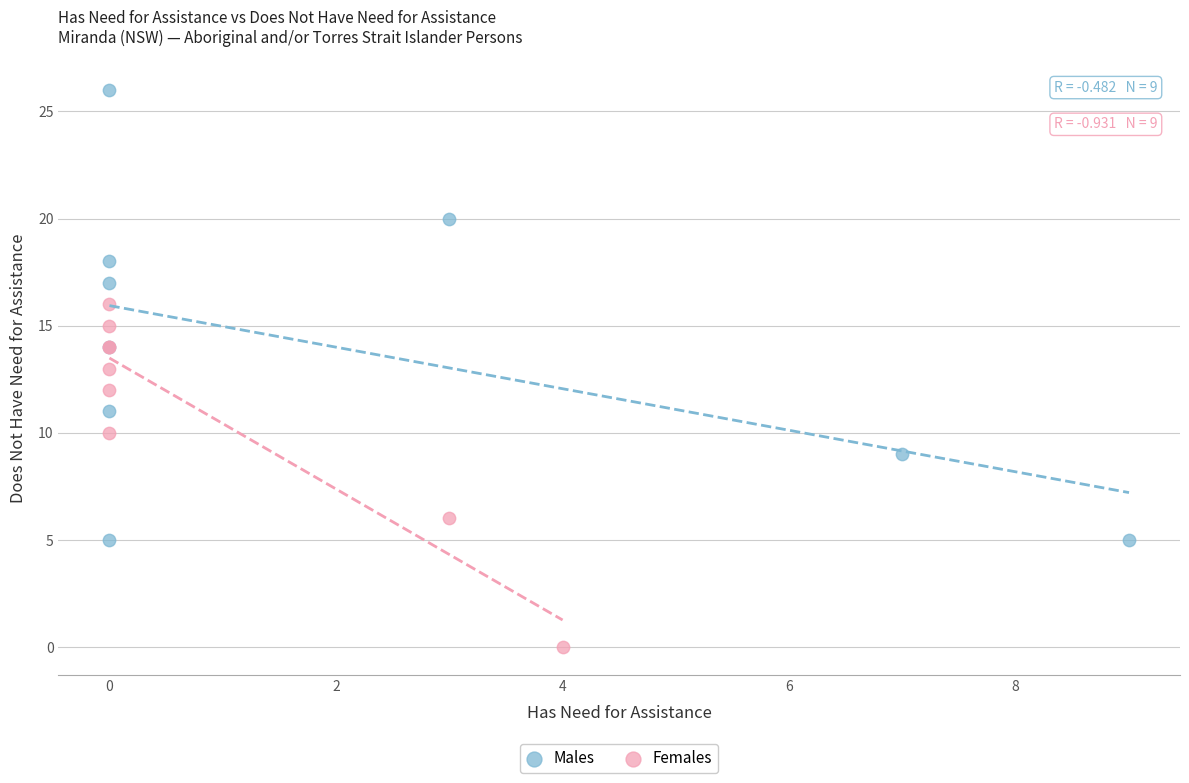

Which series reaches the minimum Y coordinate?

Females